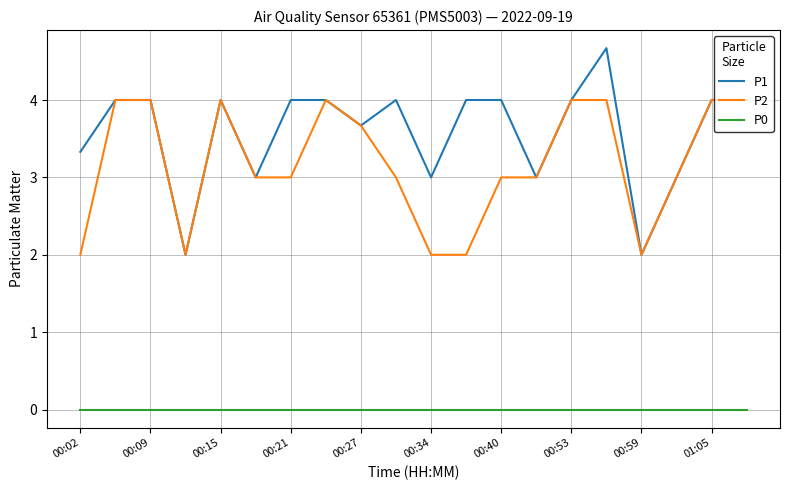

Which series has the widest spread of values?

P1